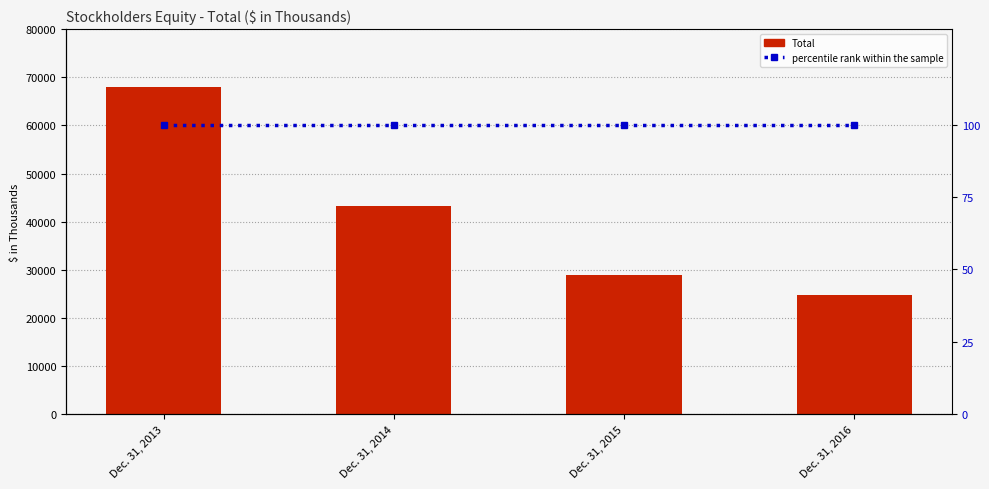

What is the spread (max minus min) of values at Dec. 31, 2016?

24661